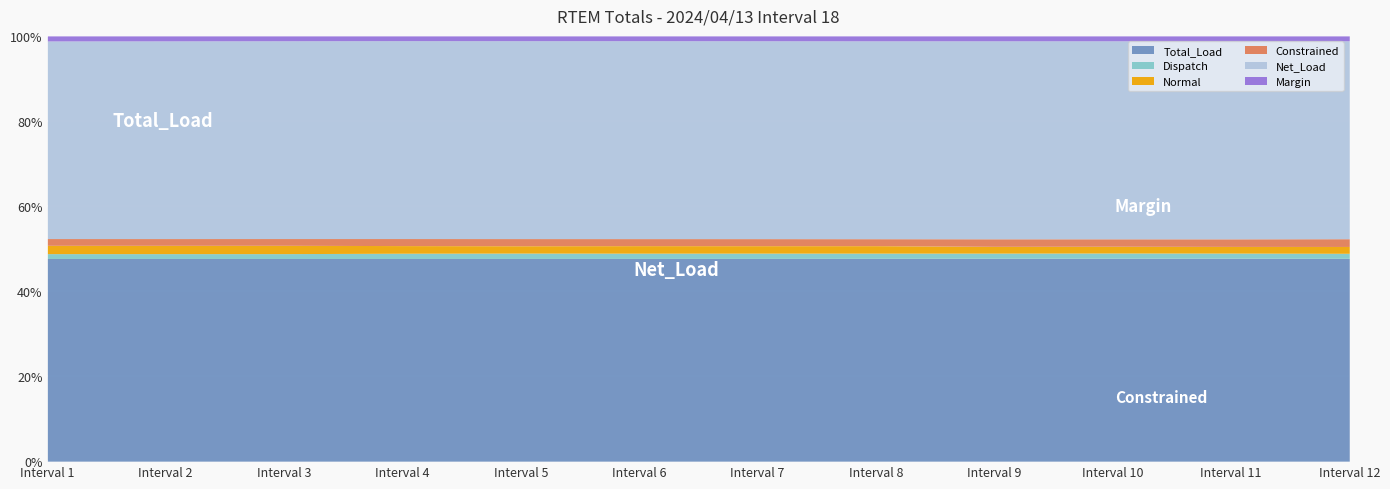

List the labels in order of Dispatch value, smallest first.

1, 2, 3, 12, 4, 9, 11, 8, 6, 7, 10, 5